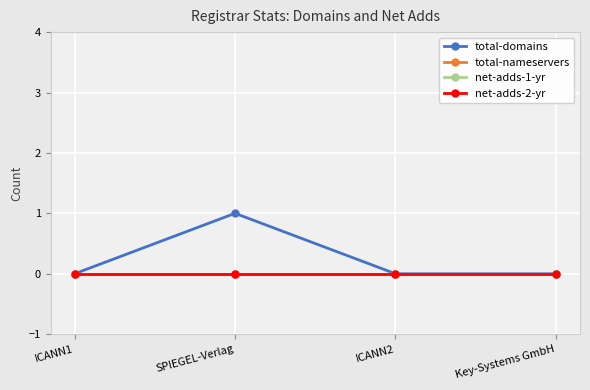

Is it true that net-adds-2-yr equals 0 at Key-Systems GmbH?

True